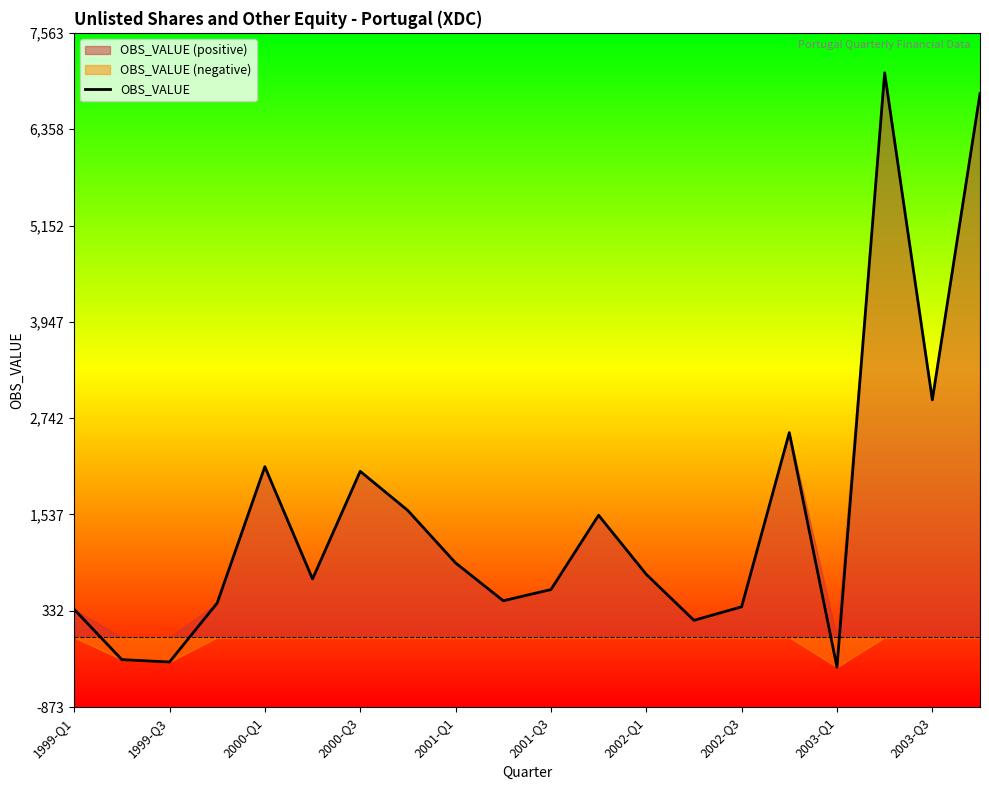

What is the maximum value for OBS_VALUE?

7062.6